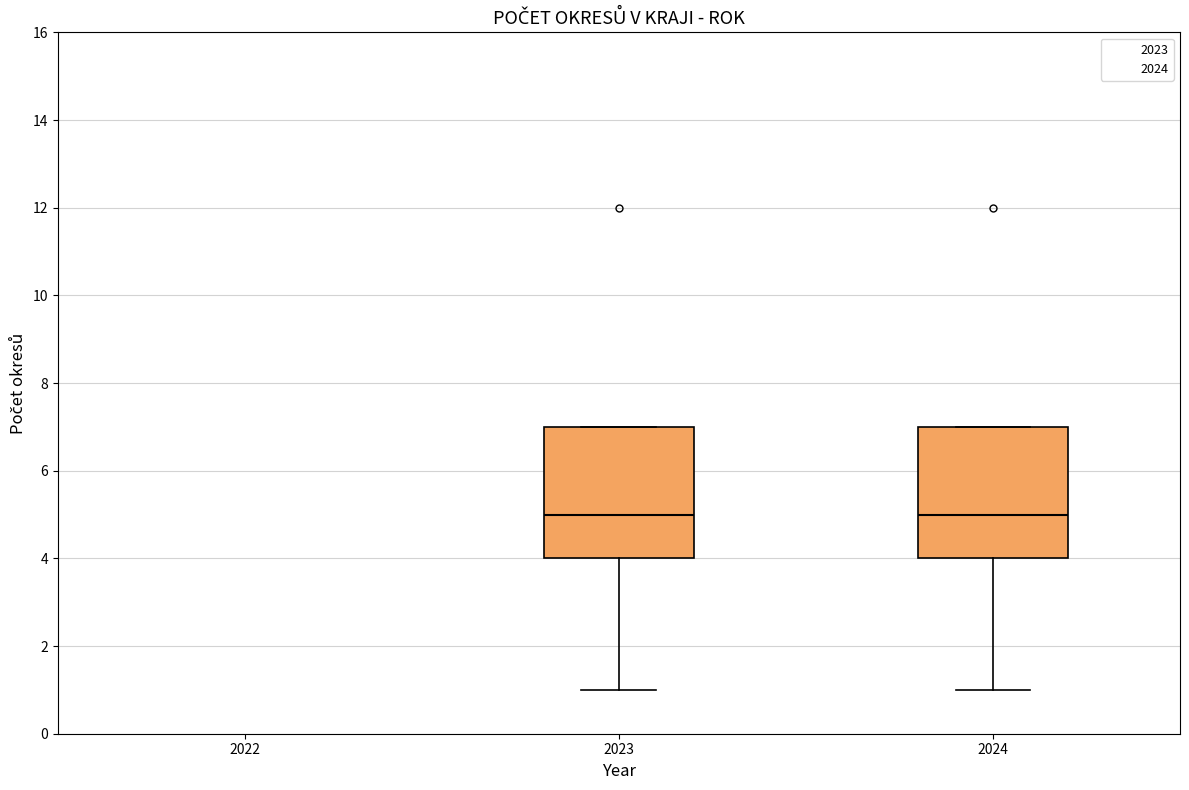

Where does the median line of the box at x = 2023 sit on the y-axis? The values are not printed on the chart, so give them approximately, as read against the axis.

5